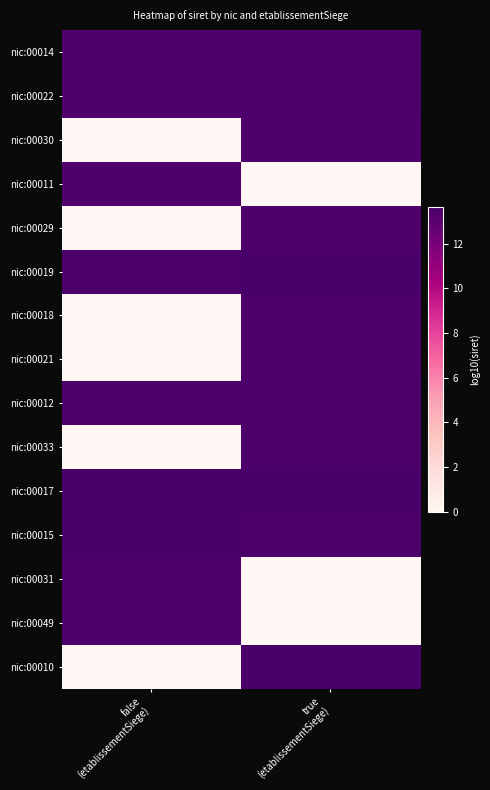

Rank the series by their maximum value, from lowest to highest.

nic:00030, nic:00011, nic:00029, nic:00018, nic:00021, nic:00014, nic:00033, nic:00022, nic:00031, nic:00049, nic:00012, nic:00015, nic:00019, nic:00010, nic:00017